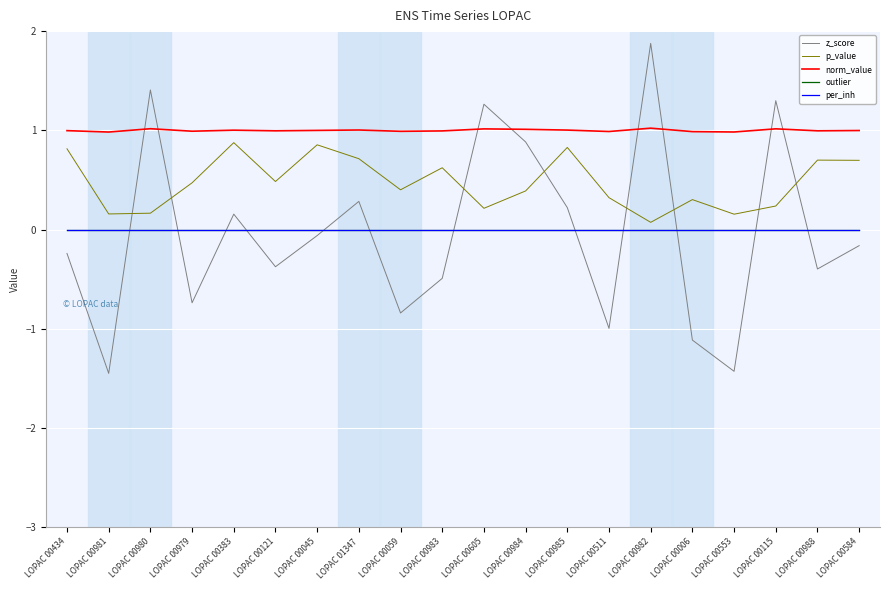

What is the difference between the maximum and second lowest values in the z_score series?

3.3